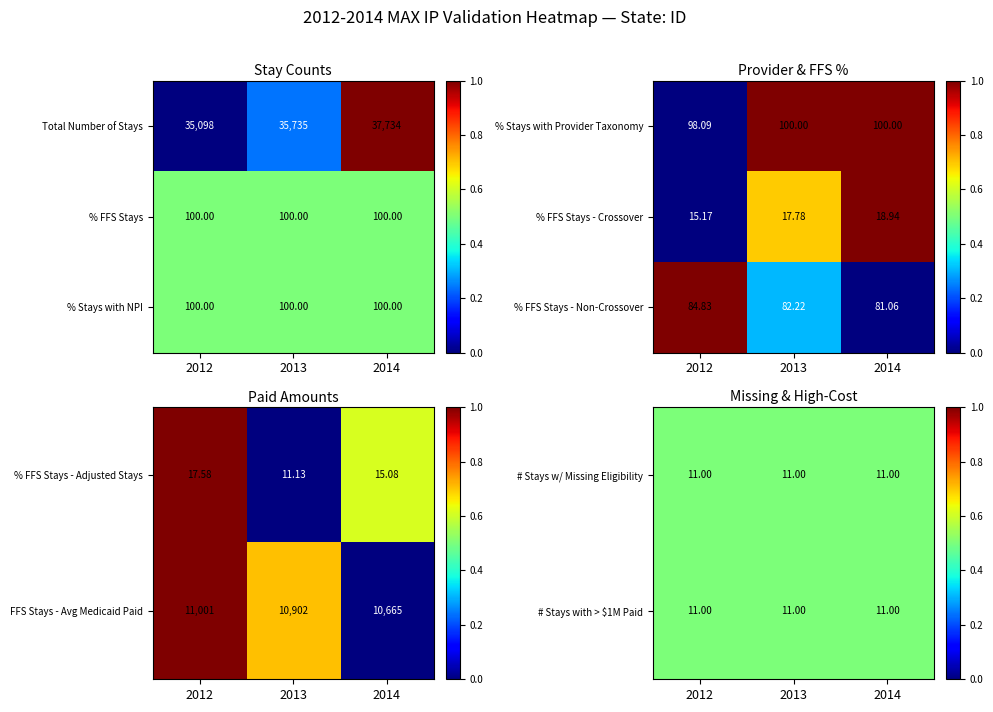

Is the value of Total Number of Stays at 2014 greater than the value of % Stays with NPI at 2013?

Yes